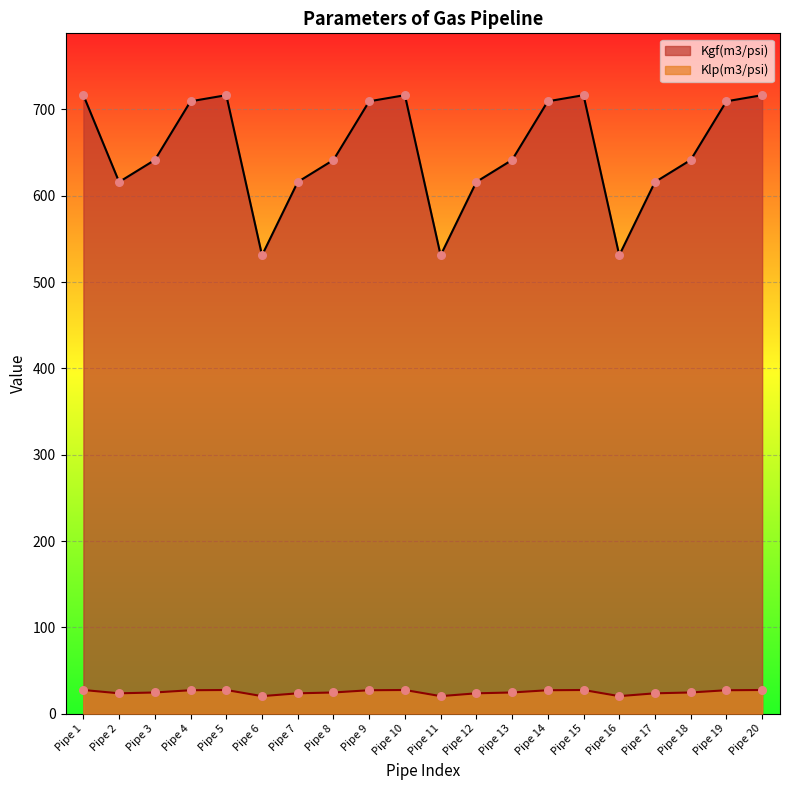

Which series has the widest spread of Y values?

Kgf(m3/psi)